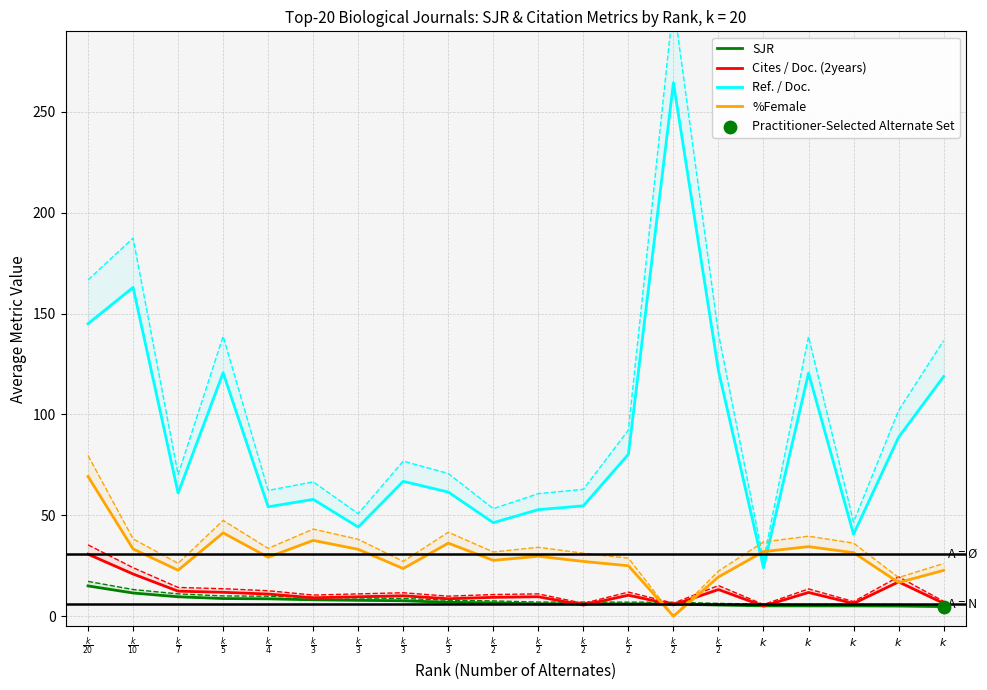

What are all the series names shown in the legend?

SJR, Cites / Doc. (2years), Ref. / Doc., %Female